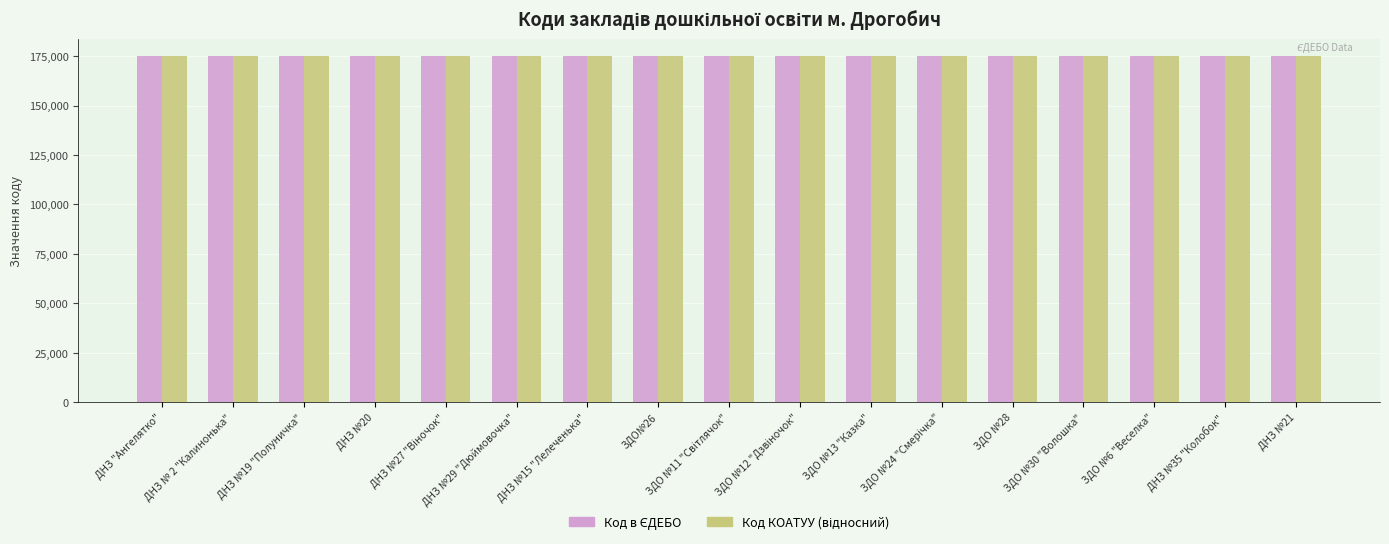

What is the total value across all series at ЗДО №30 "Волошка"?

349731.3